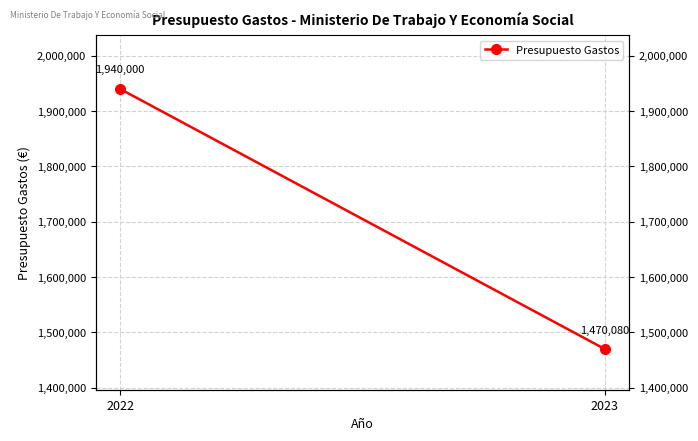

List the labels in order of value, smallest first.

2023, 2022